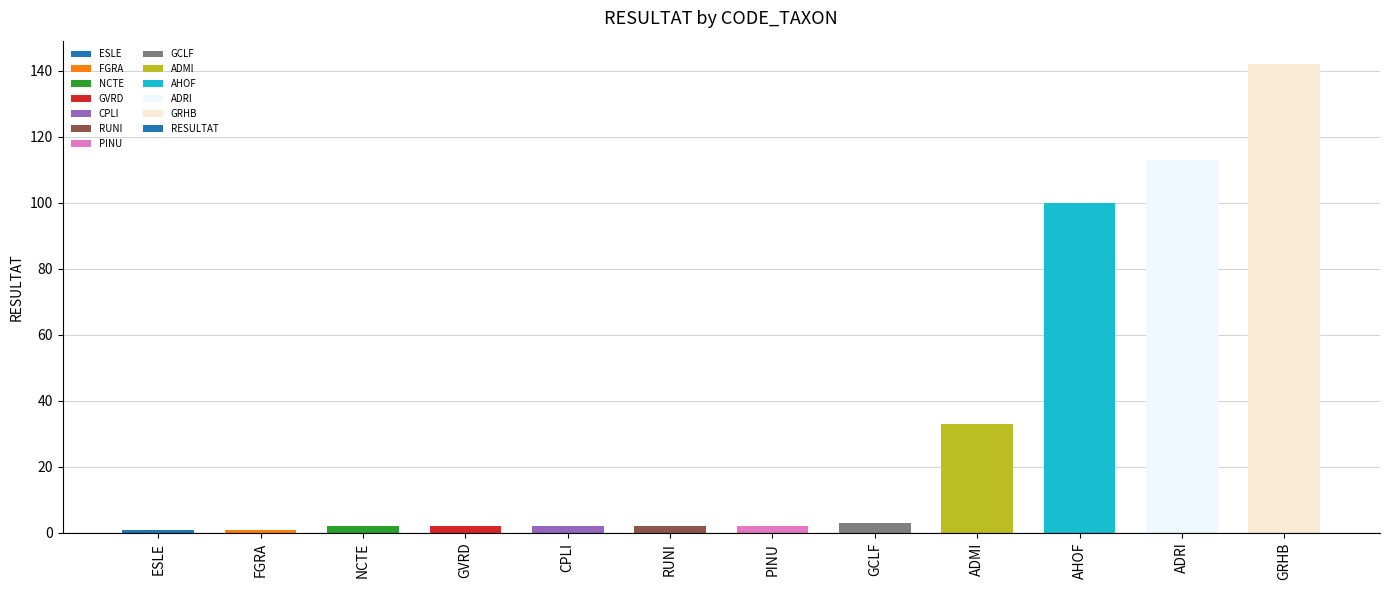

What is the label of the 9th bar from the right?

GVRD